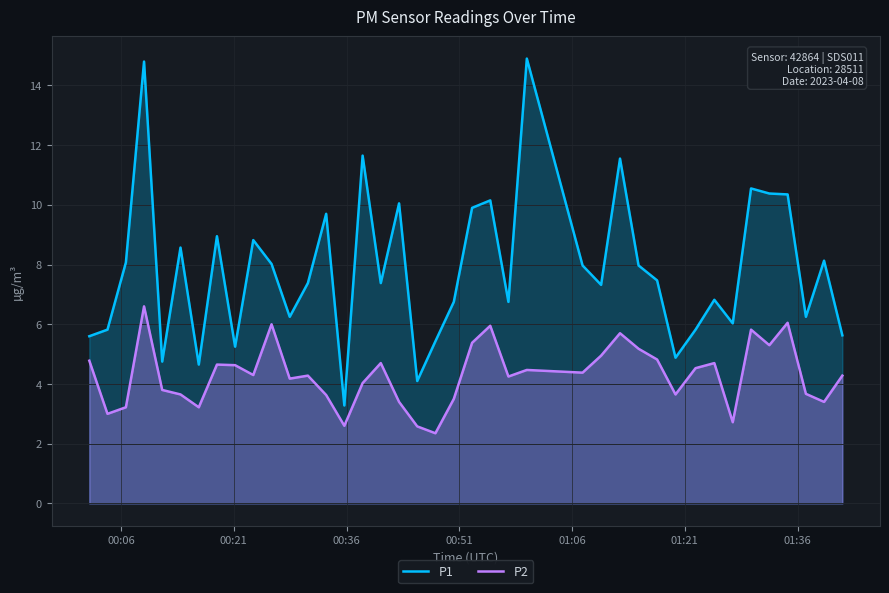

Reading right to left, list all the values displayed in this chart.

P1: 5.6	8.1	6.2	10.3	10.4	10.6	6.0	6.8	5.8	4.9	7.5	8.0	11.6	7.3	8.0	14.9	6.8	10.2	9.9	6.8	5.4	4.1	10.1	7.4	11.7	3.3	9.7	7.4	6.2	8.0	8.8	5.2	8.9	4.7	8.6	4.8	14.8	8.1	5.8	5.6
P2: 4.3	3.4	3.7	6.0	5.3	5.8	2.7	4.7	4.5	3.6	4.8	5.2	5.7	5.0	4.4	4.5	4.2	6.0	5.4	3.5	2.4	2.6	3.4	4.7	4.0	2.6	3.6	4.3	4.2	6.0	4.3	4.6	4.7	3.2	3.6	3.8	6.6	3.2	3.0	4.8